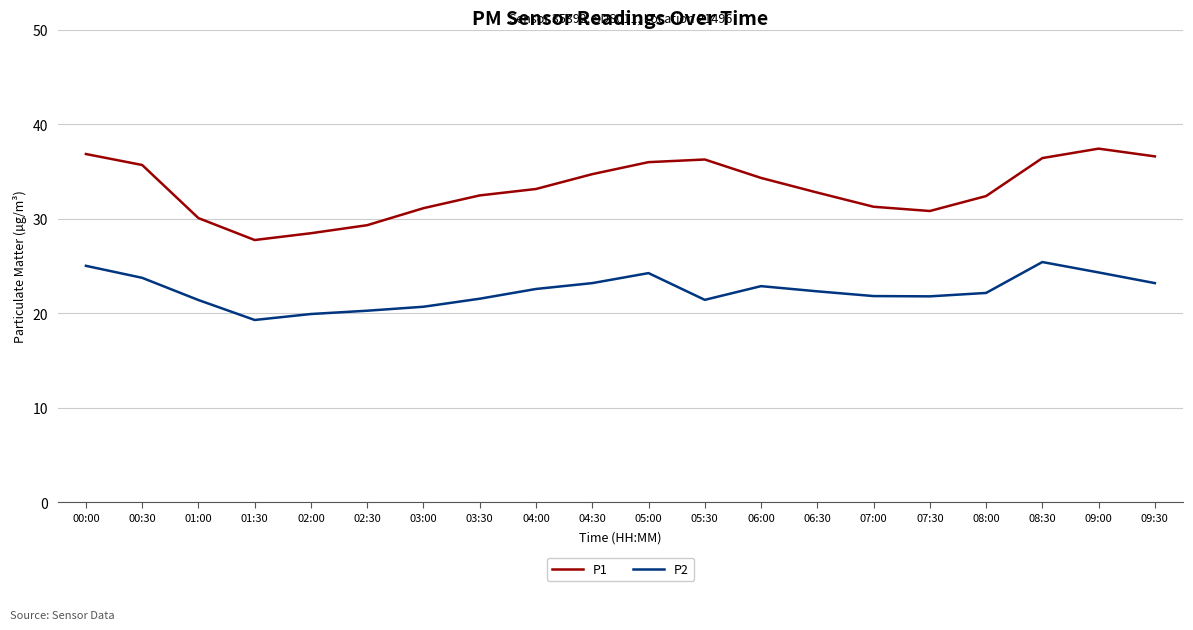

What is the difference between the maximum and minimum values in the P1 series?

9.7